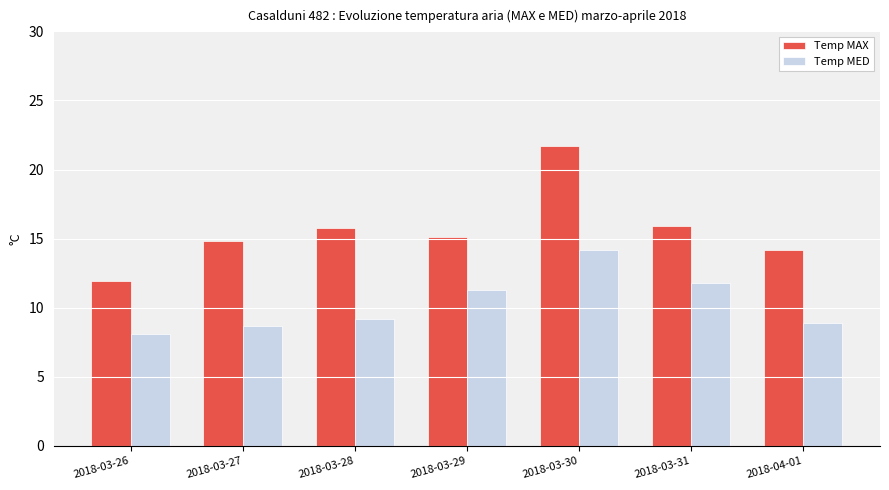

At how many categories does at least one series exceed 11?

7